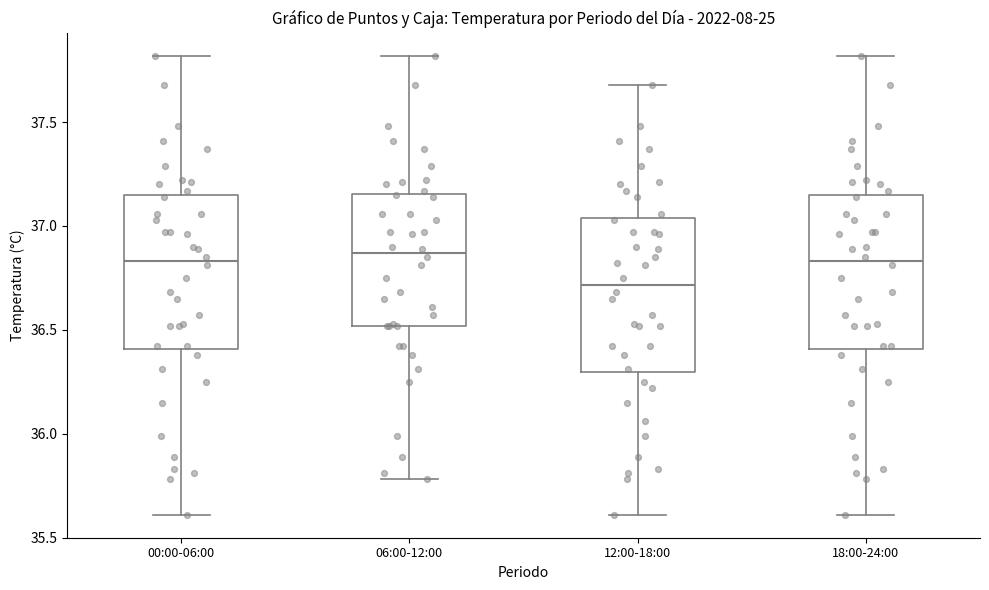

Which box's median line is the lowest?

12:00-18:00